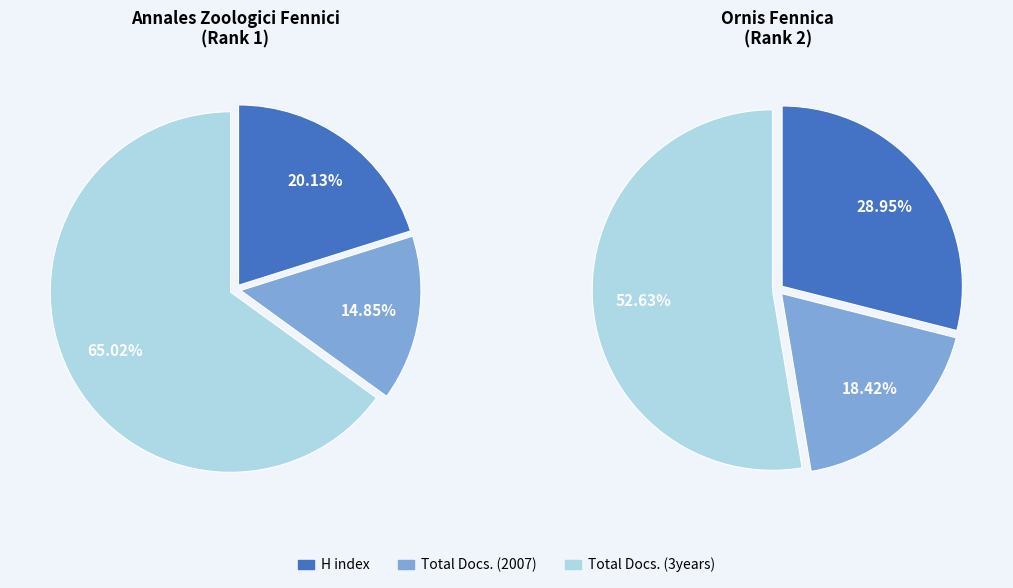

Which slice is the largest?

Annales Zoologici Fennici